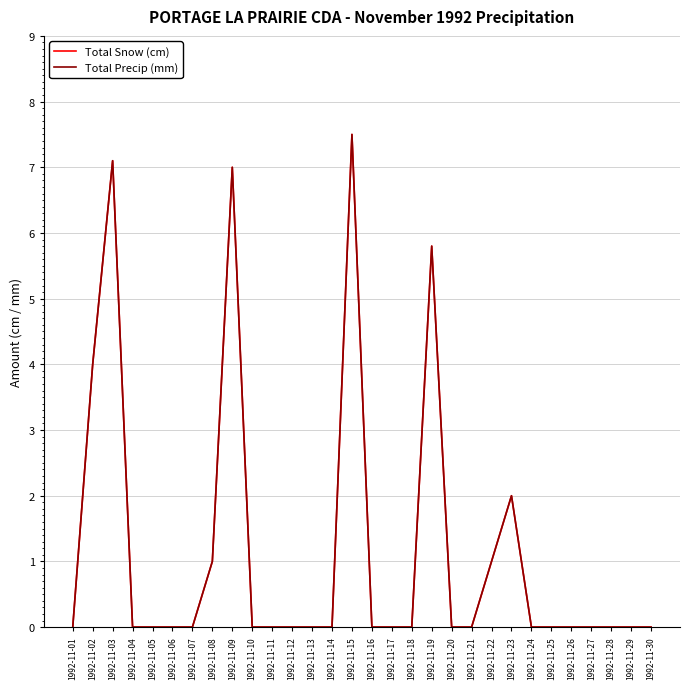

Is this an area chart (filled region under the line)?

No